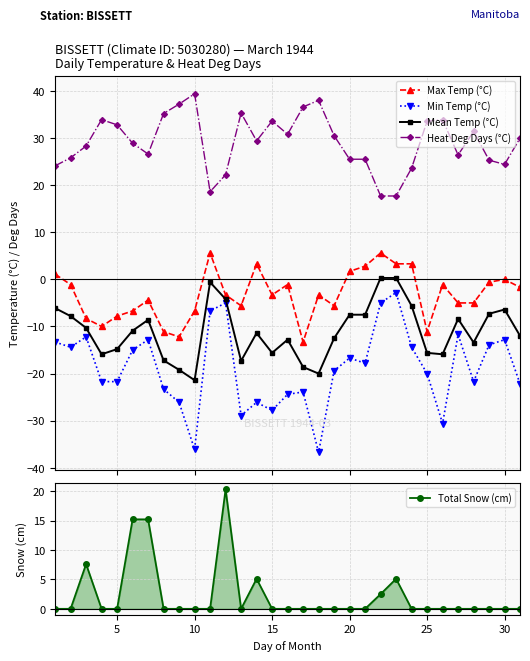

Does the chart display data point markers on the line(s)?

Yes